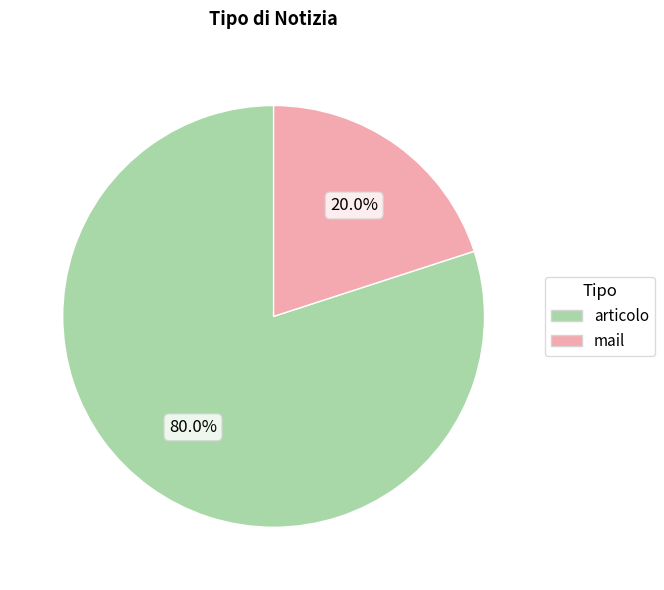

What percentage is the articolo slice, to the nearest percent?

80%